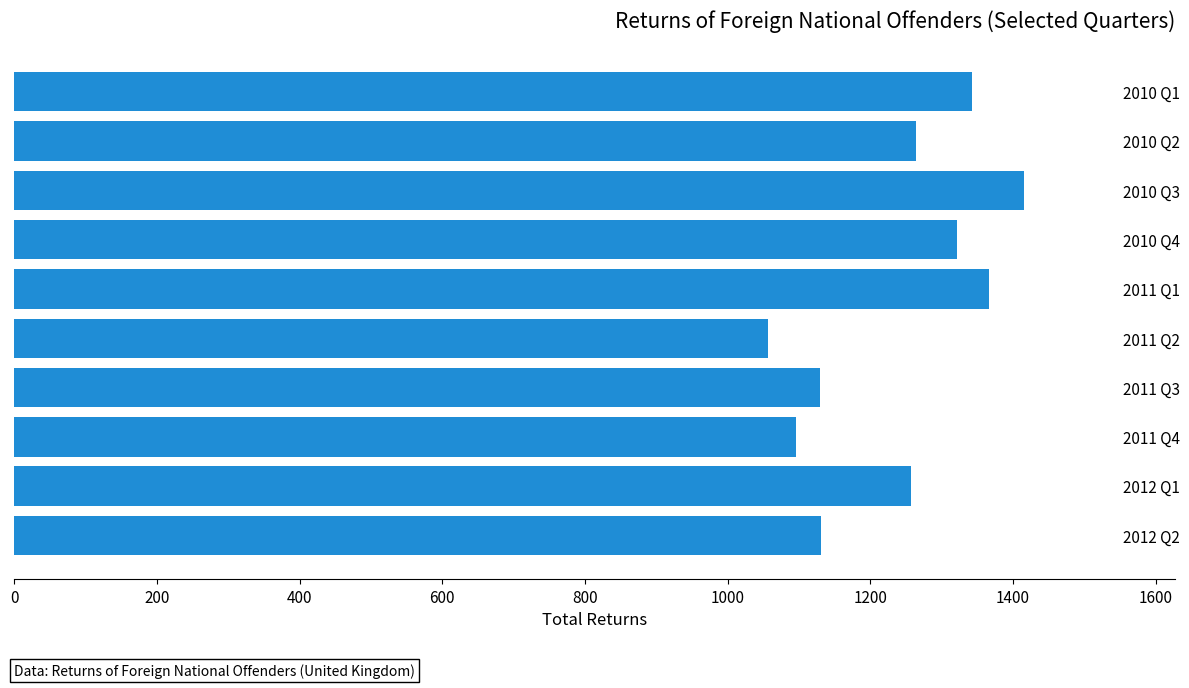

Read the value at 2010 Q1.

1342